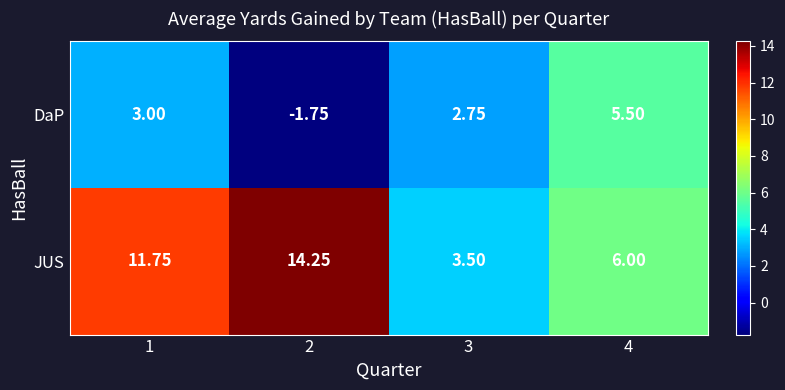

Which series has the widest spread of values?

JUS